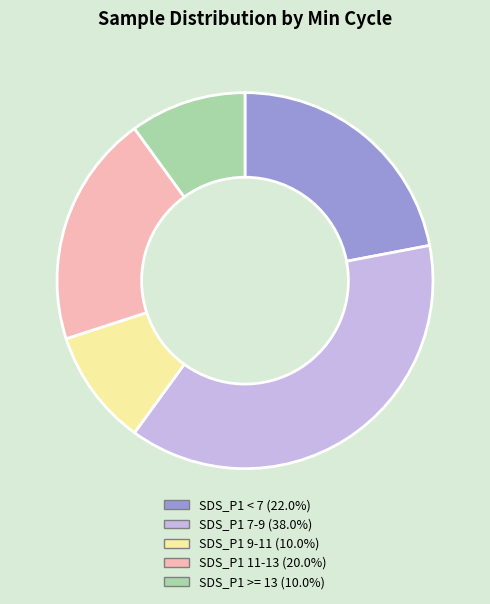

Is there a majority slice in this chart?

No